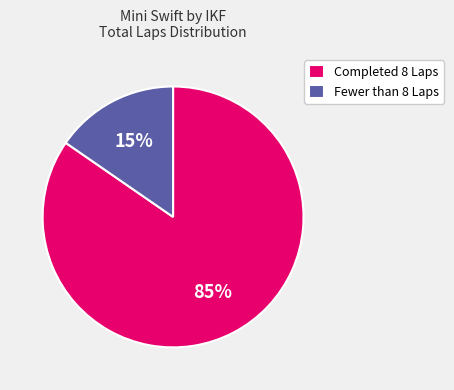

Is there a majority slice in this chart?

Yes